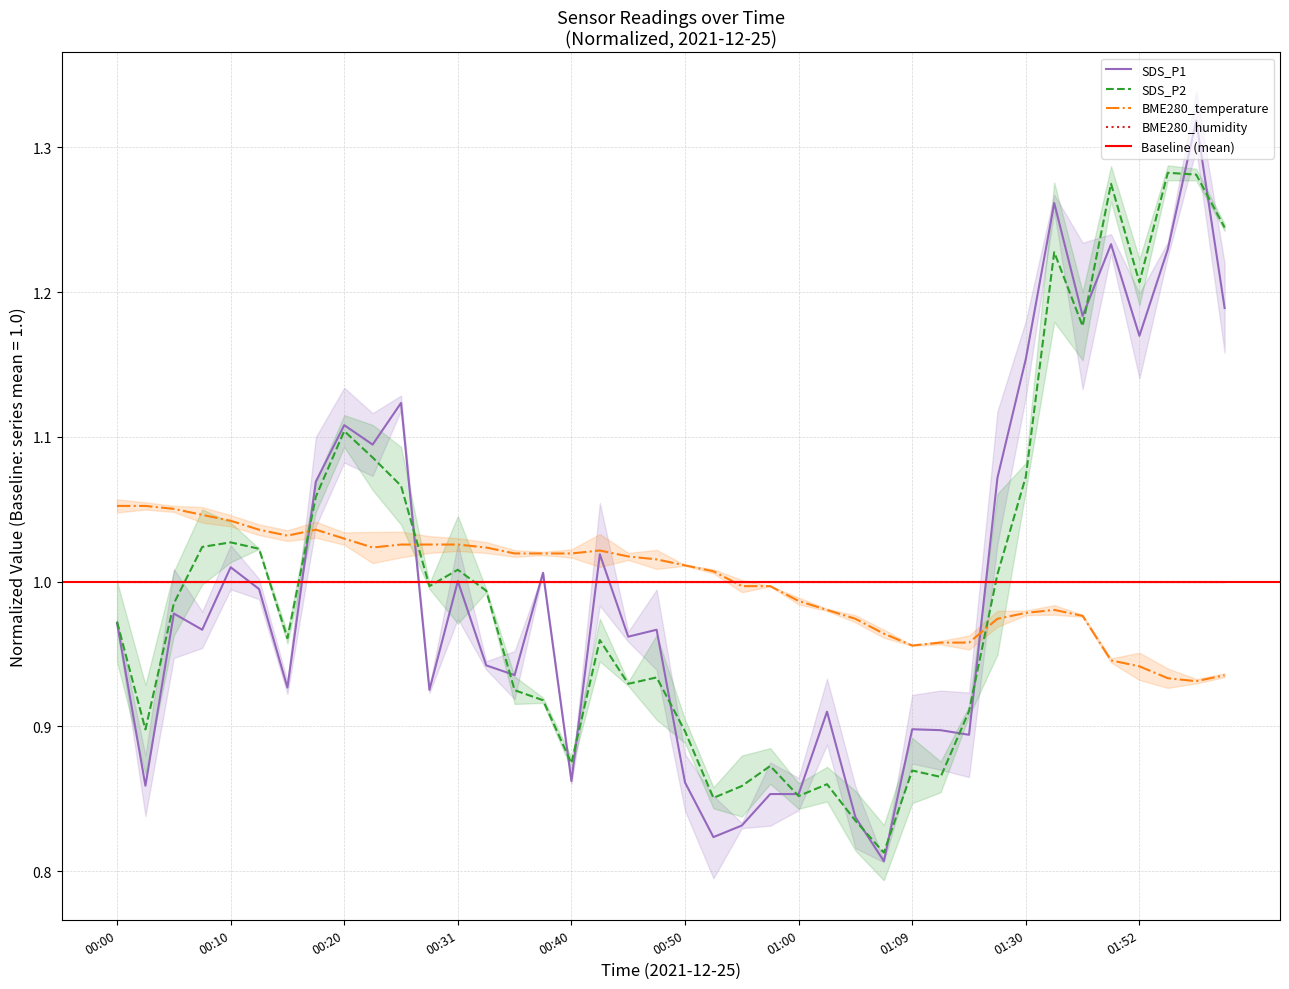

What value does the SDS_P2 series have at 01:09?

0.9